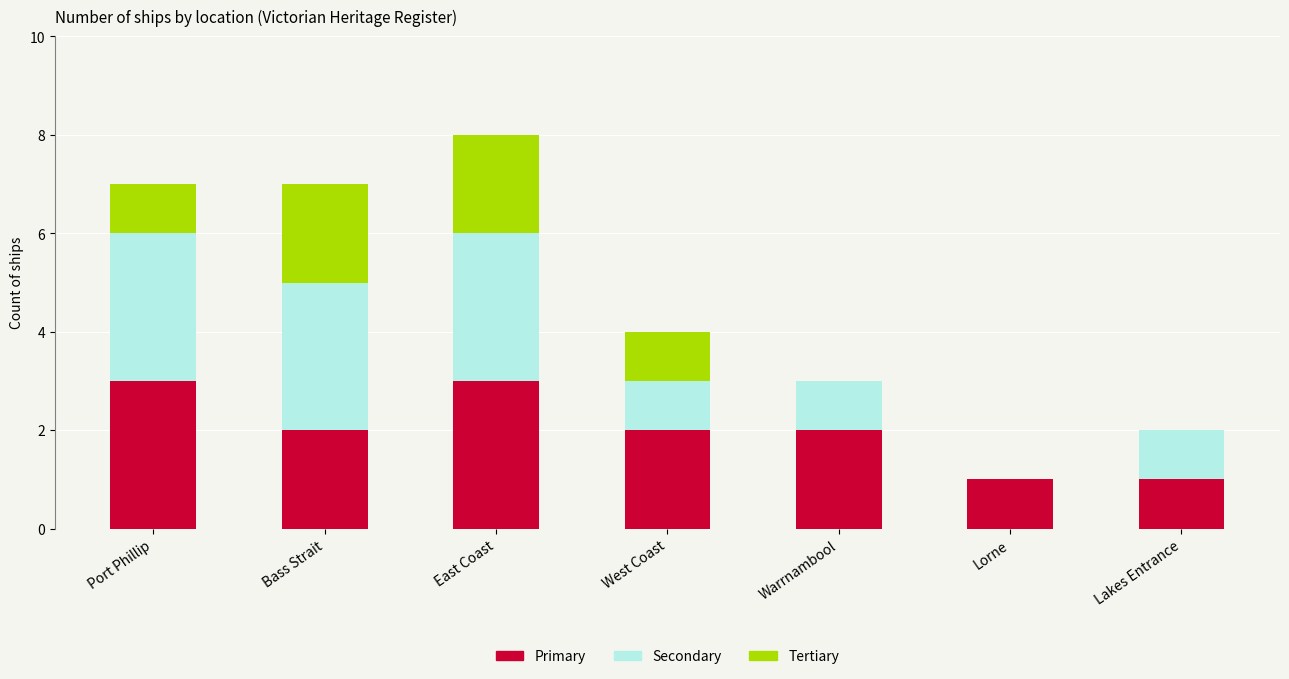

What is the maximum value for Primary?

3